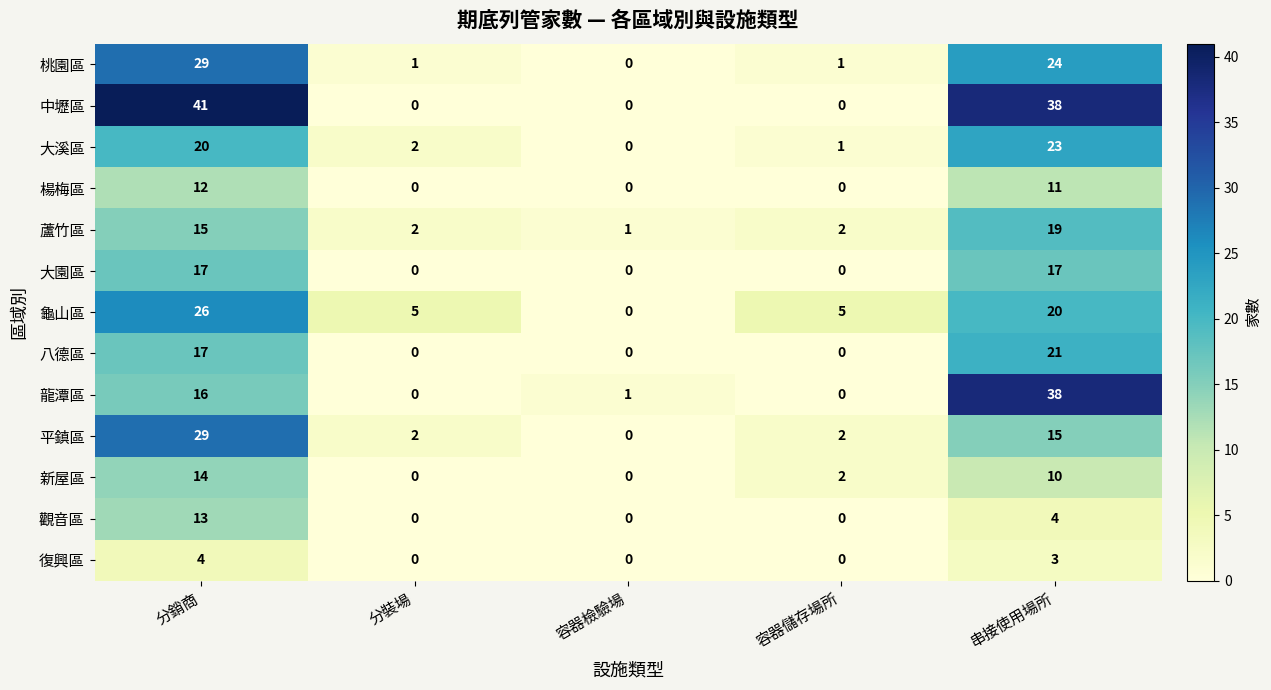

How many distinct data groups are displayed?

13